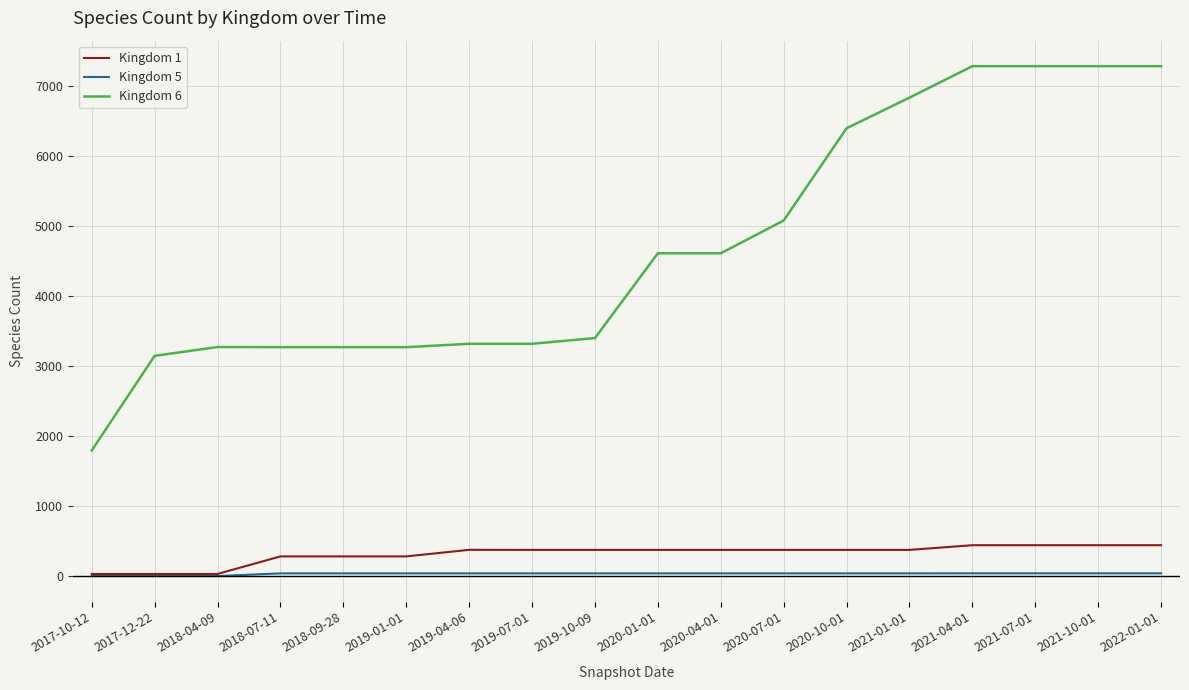

What is the maximum value shown in the chart?

7276